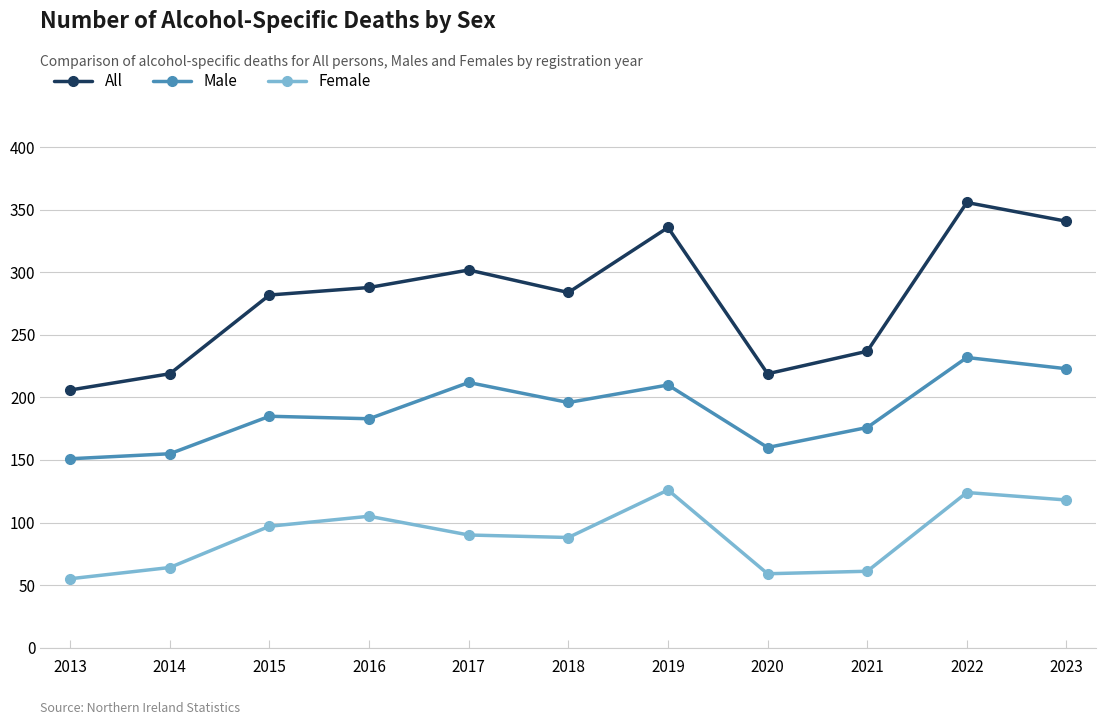

At 2015, list the series in order from largest to smallest.

All, Male, Female